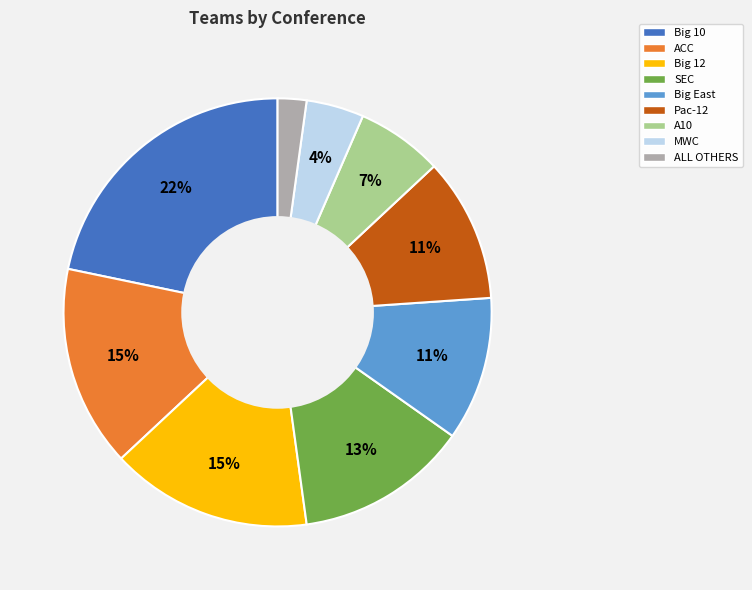

How many segments does this pie chart have?

9